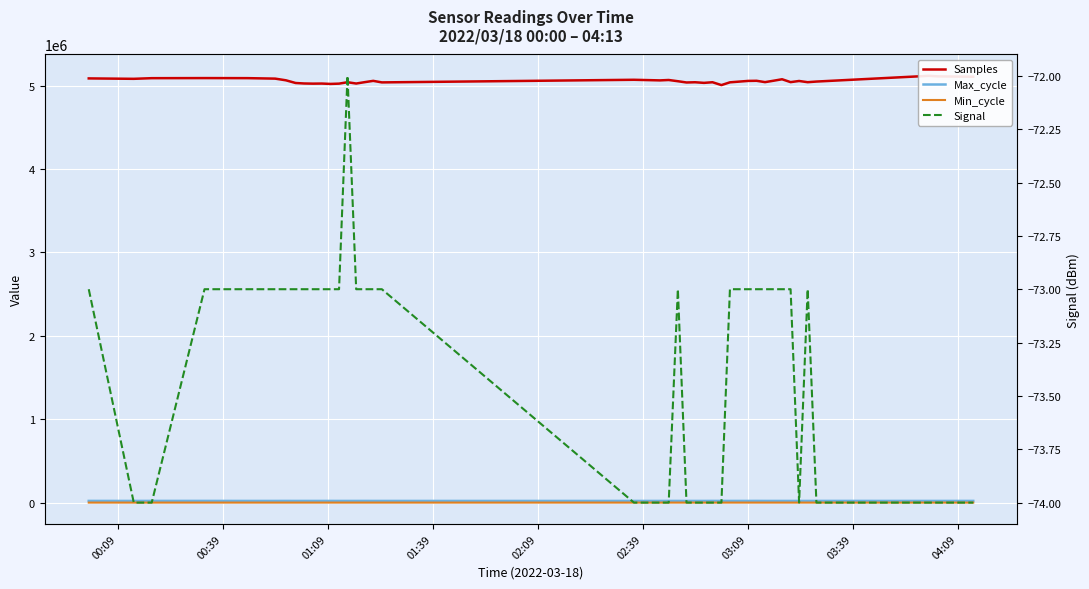

What are all the series names shown in the legend?

Samples, Max_cycle, Min_cycle, Signal